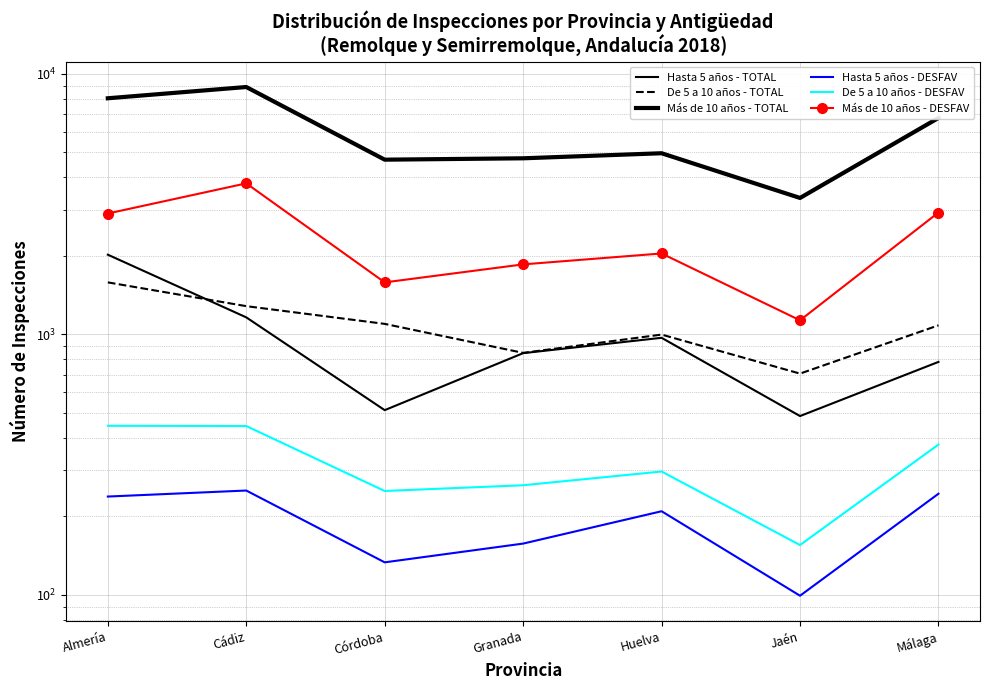

How many lines are shown in the chart?

6